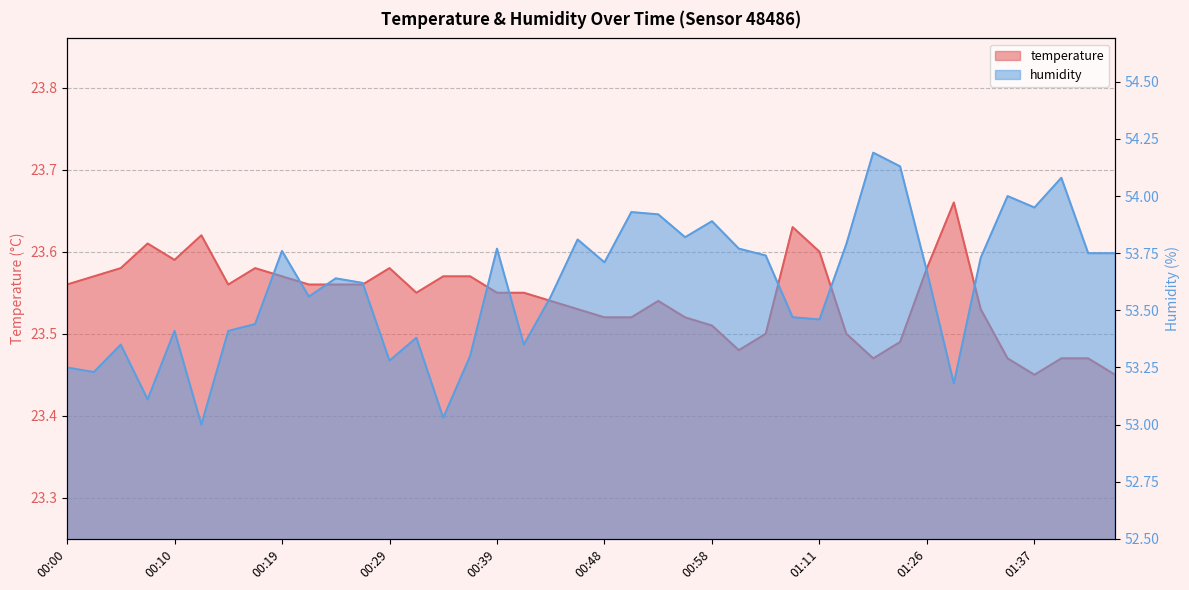

Where is the first local minimum for temperature?

00:10